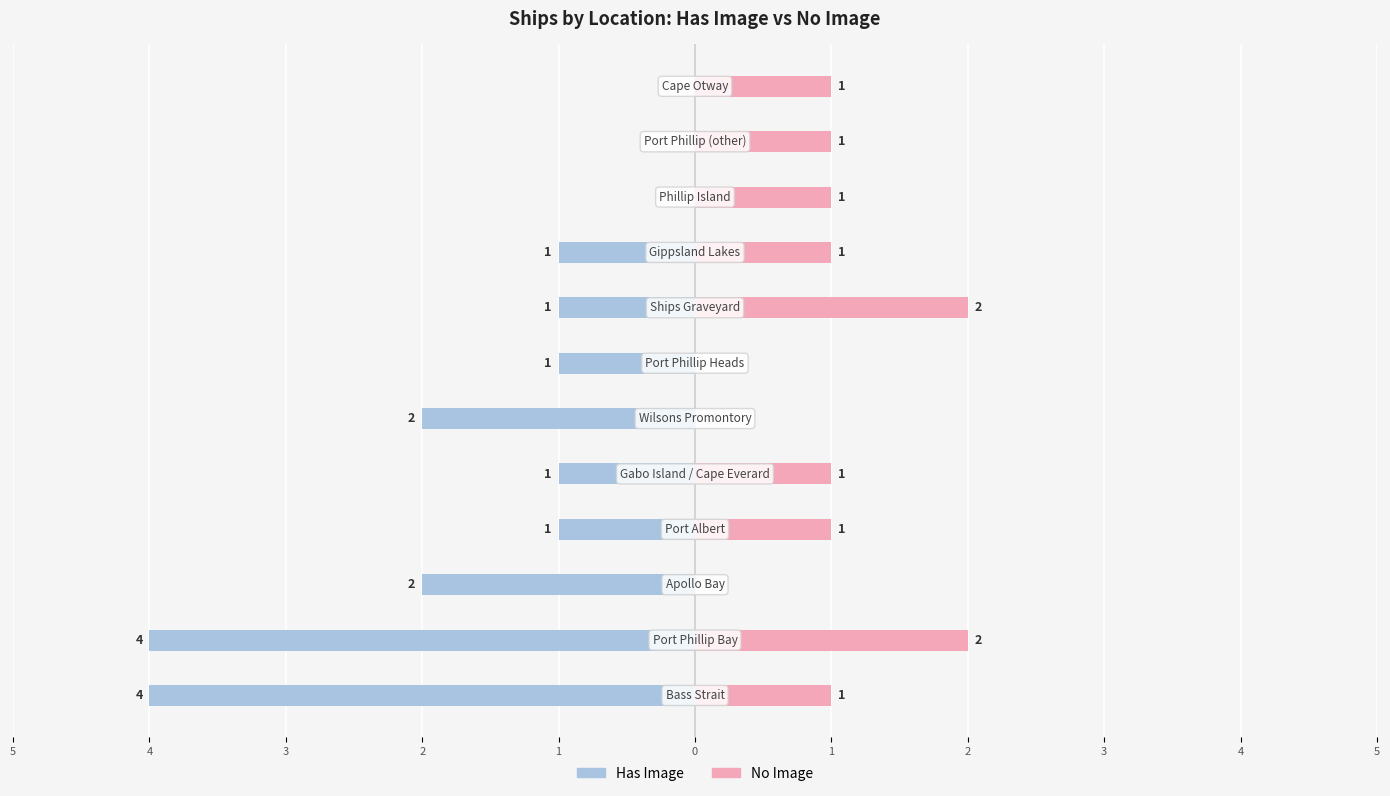

What is the difference between the second highest and minimum values in the No Image series?

2